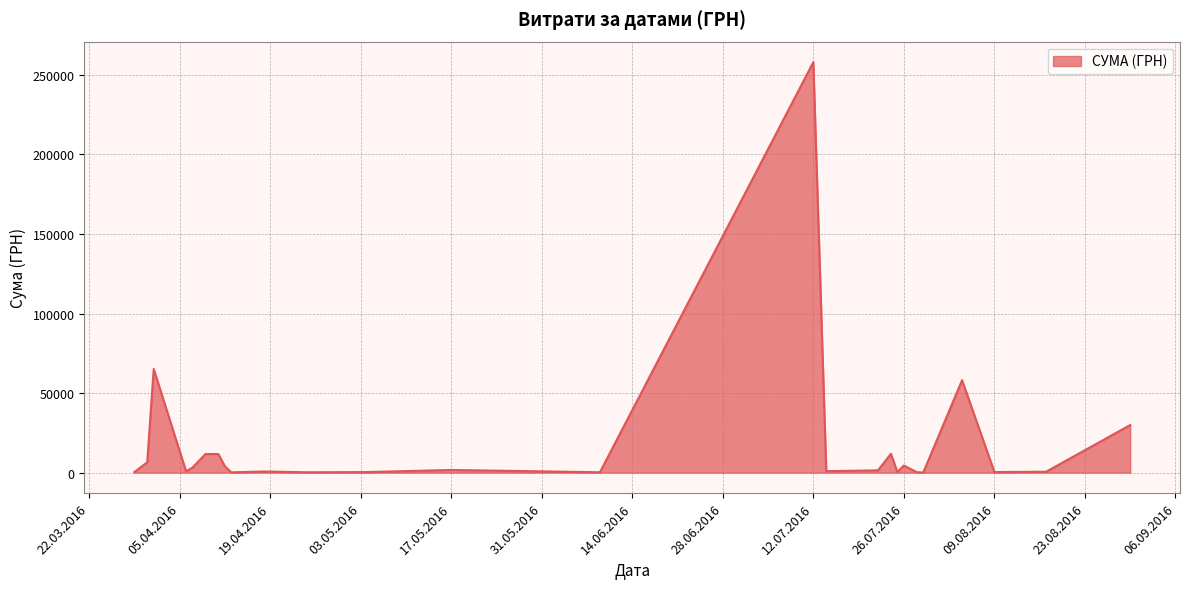

What is the greatest value displayed?

258001.8